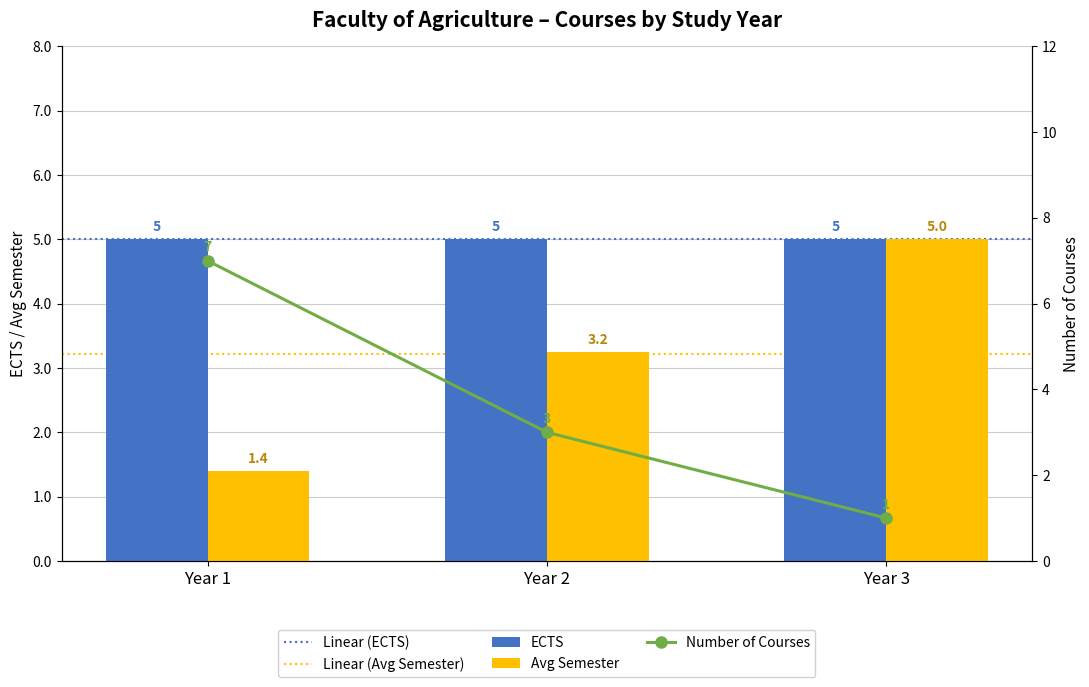

Does the chart contain any negative values?

No